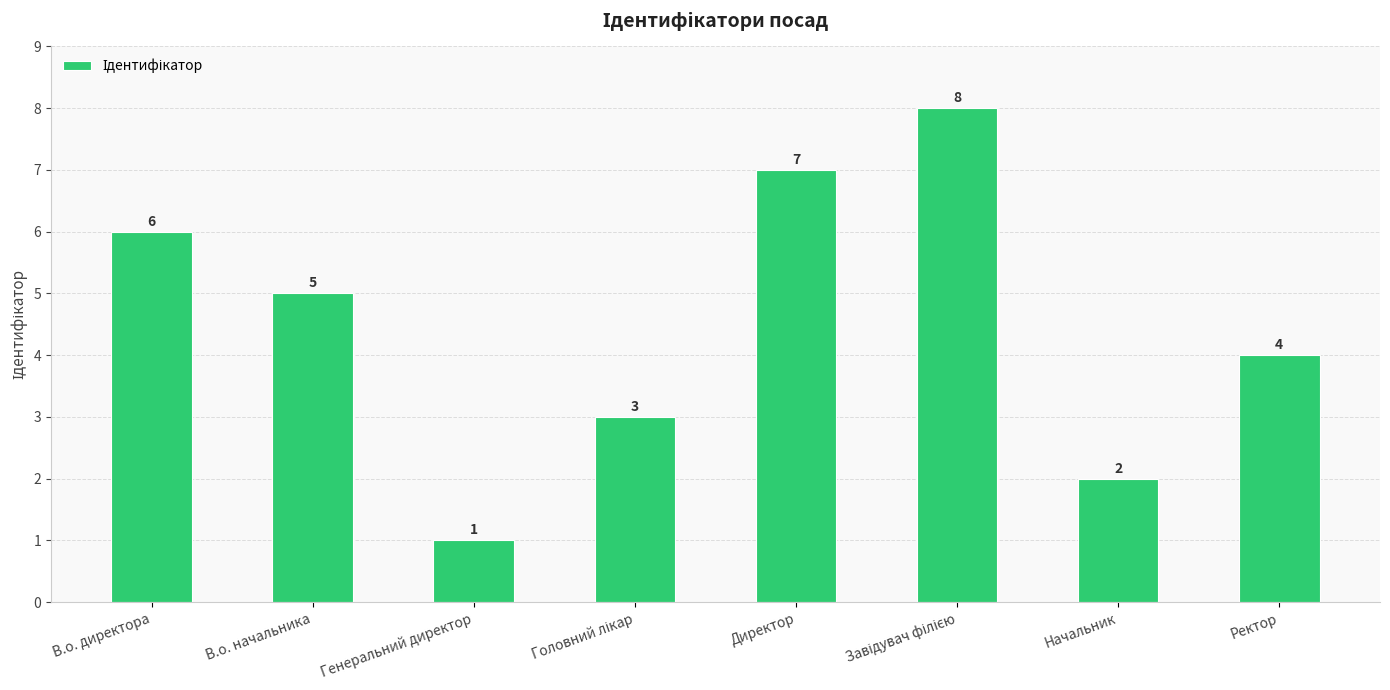

Which category has the lowest value across all series?

Генеральний директор